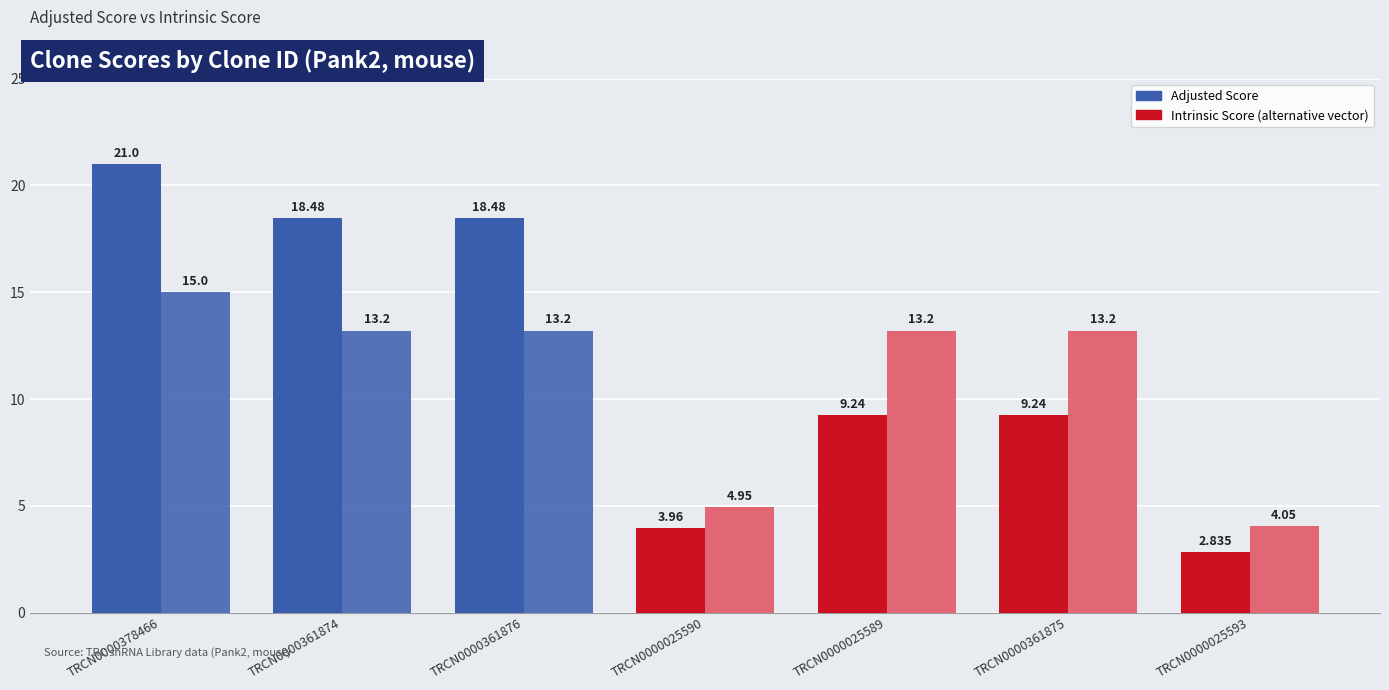

Count the number of categories in the chart.

7